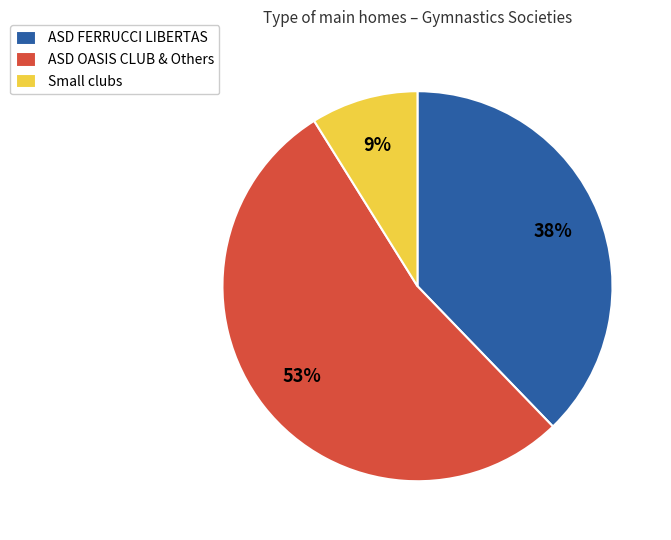

What percentage is the ASD FERRUCCI LIBERTAS slice, to the nearest percent?

38%